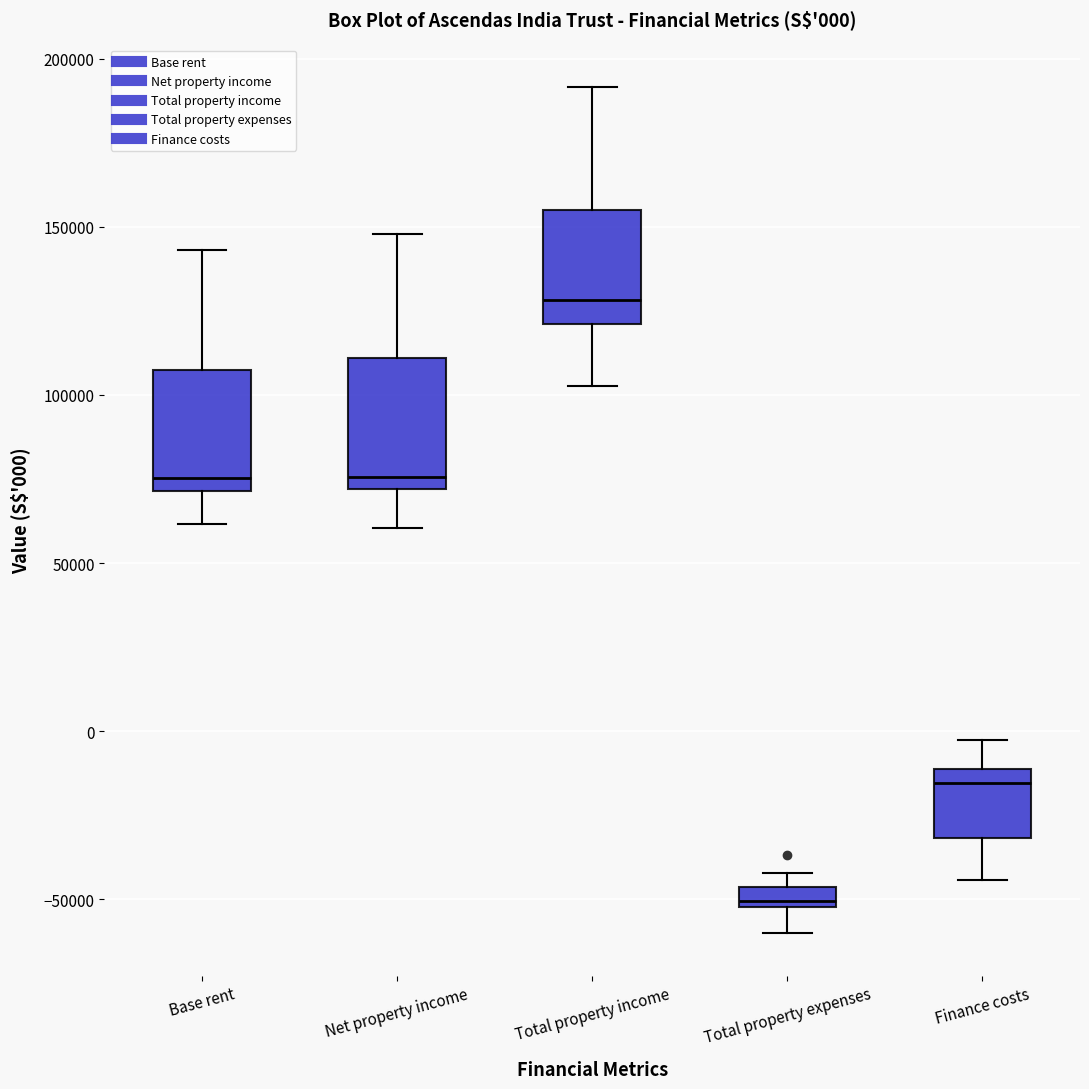

Which box has the lowest median line?

Total property expenses